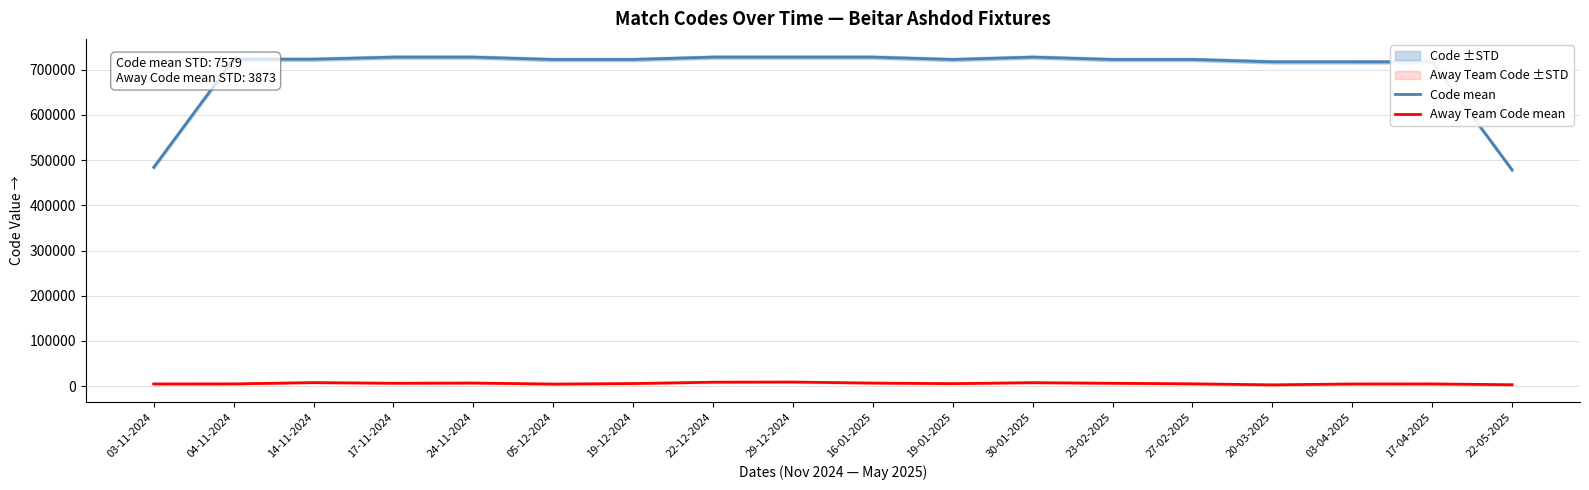

What is the value of the Code mean point at the 11th from the left?

722318.3